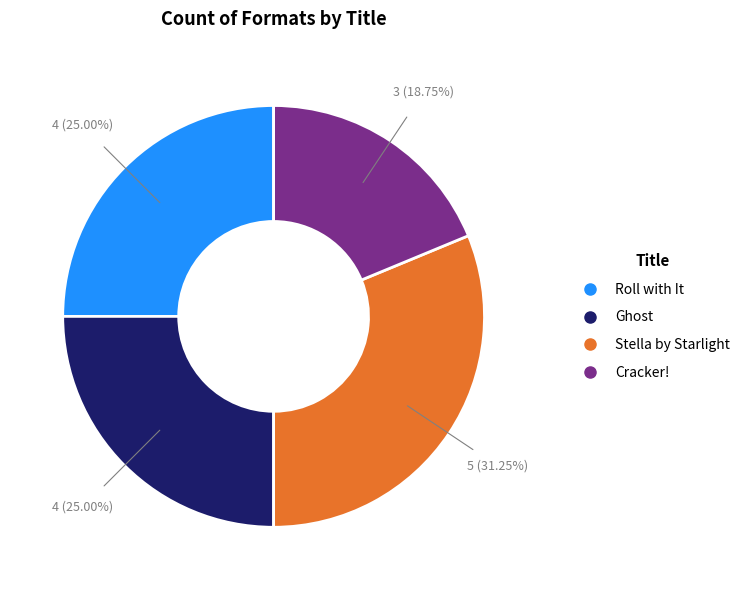

How much of the chart is everything except Ghost?

75.0%